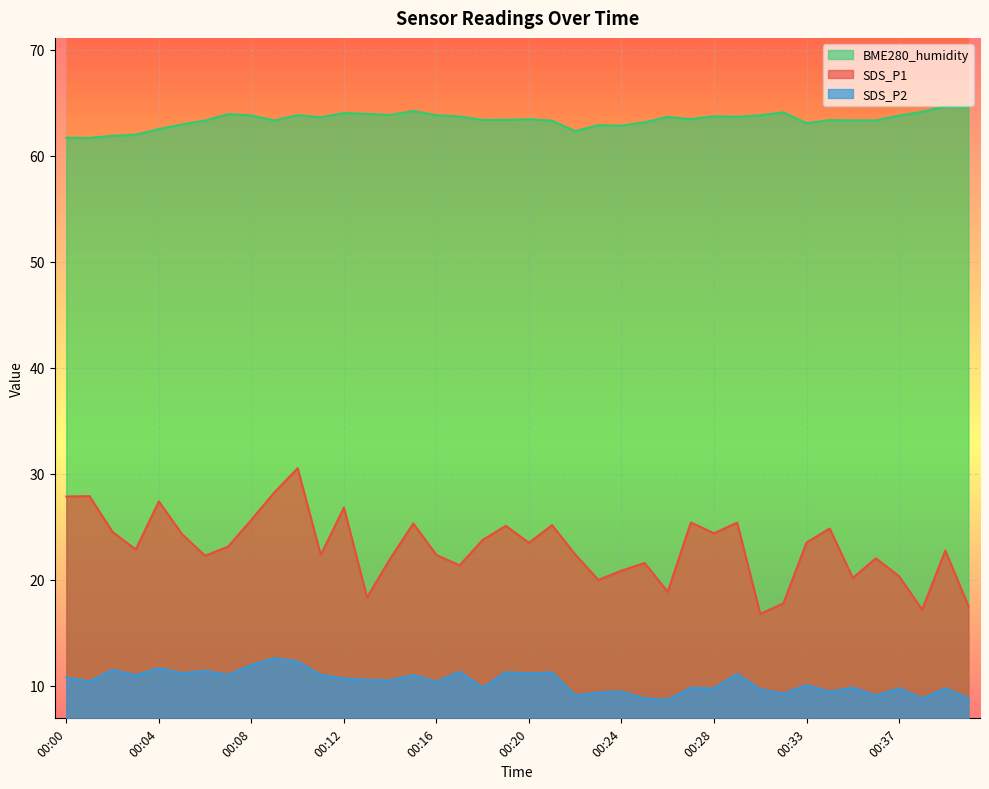

True or false: BME280_humidity has a value of 87.3 at 00:18.

False